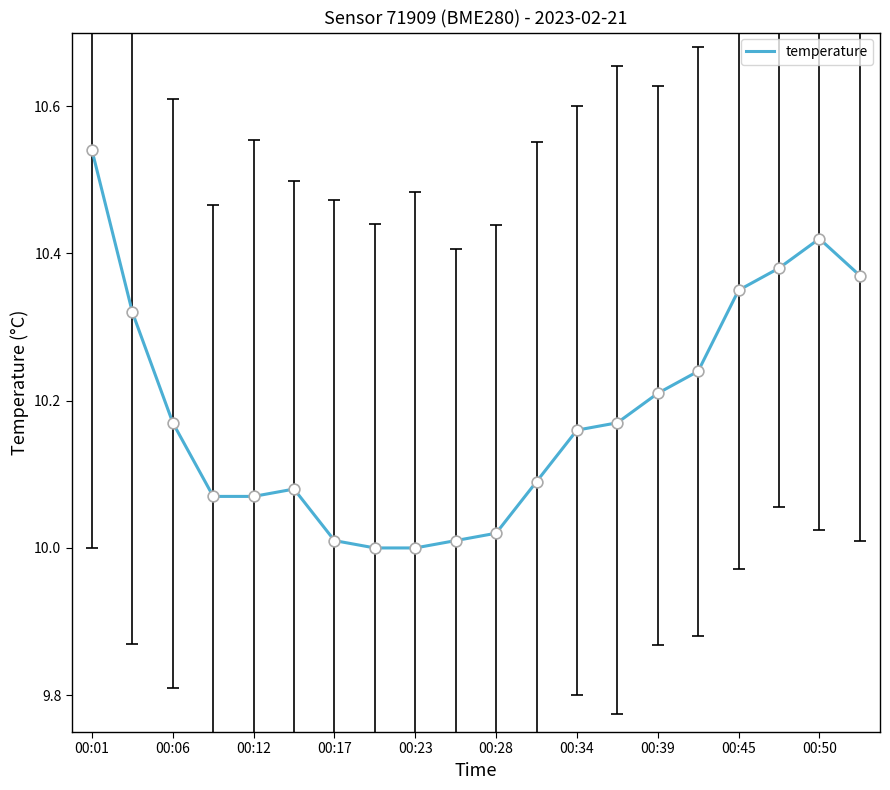

What is the difference between the maximum and minimum values?

0.5